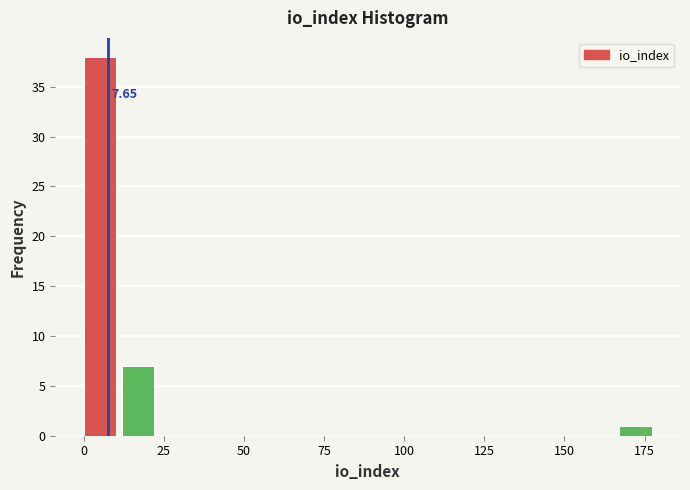

Around what value on the x-axis is the tallest bar? Give the approximate position of its centre, as read against the axis.

5